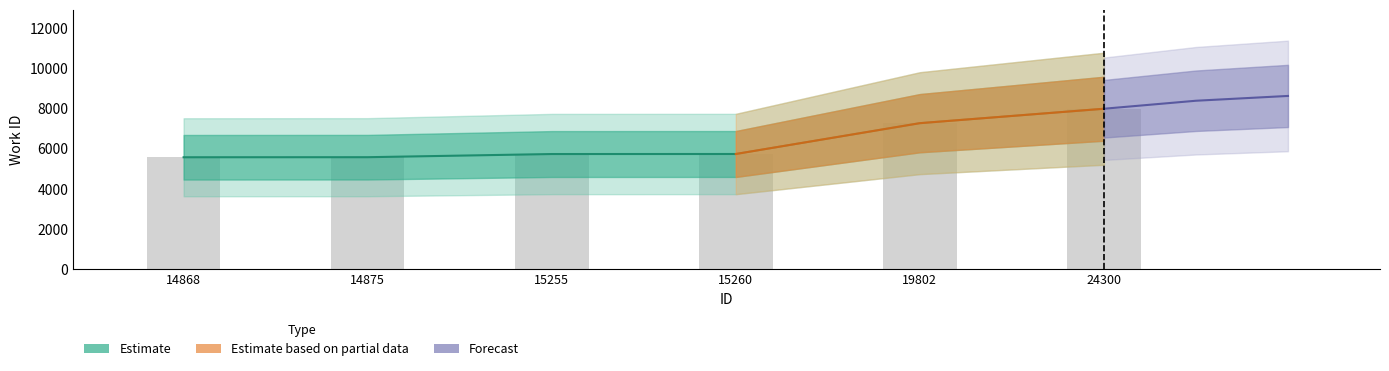

What is the change in value from 15255 to 24300?

+2260